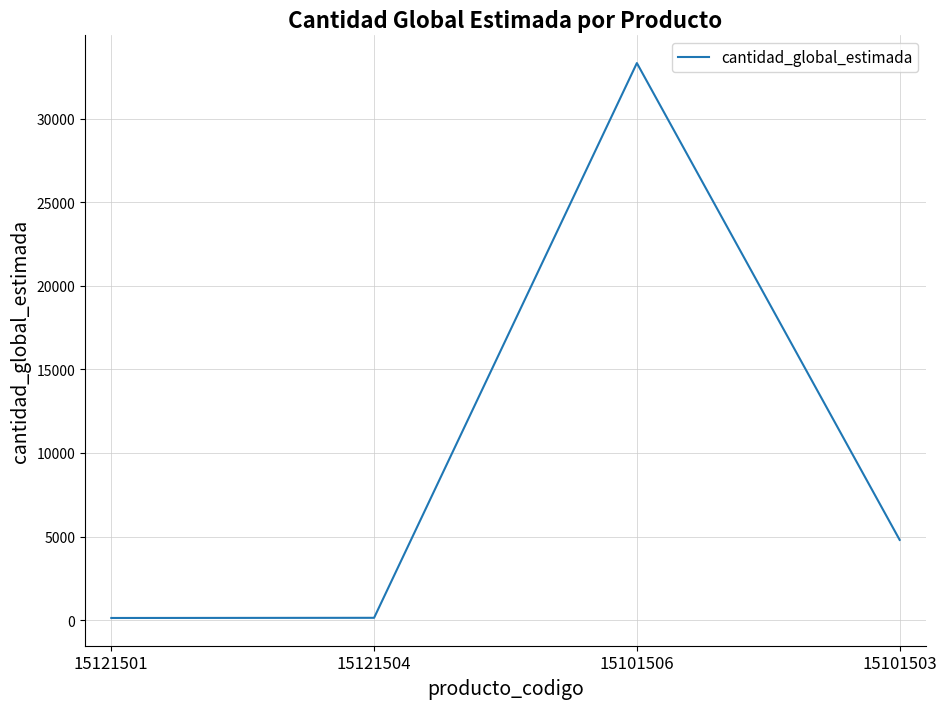

At which label is the value closest to 16725?

15101503